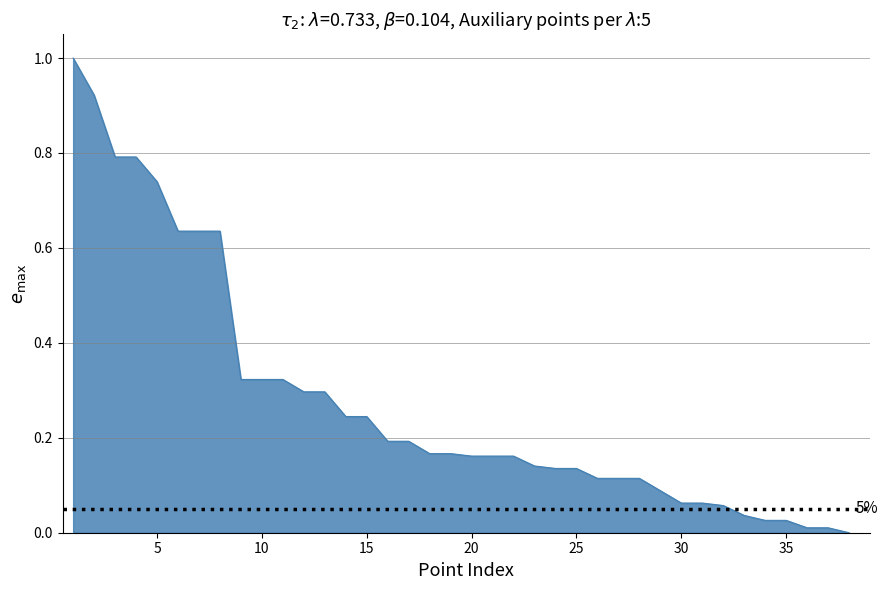

What is the difference between the maximum and minimum values?

1.0